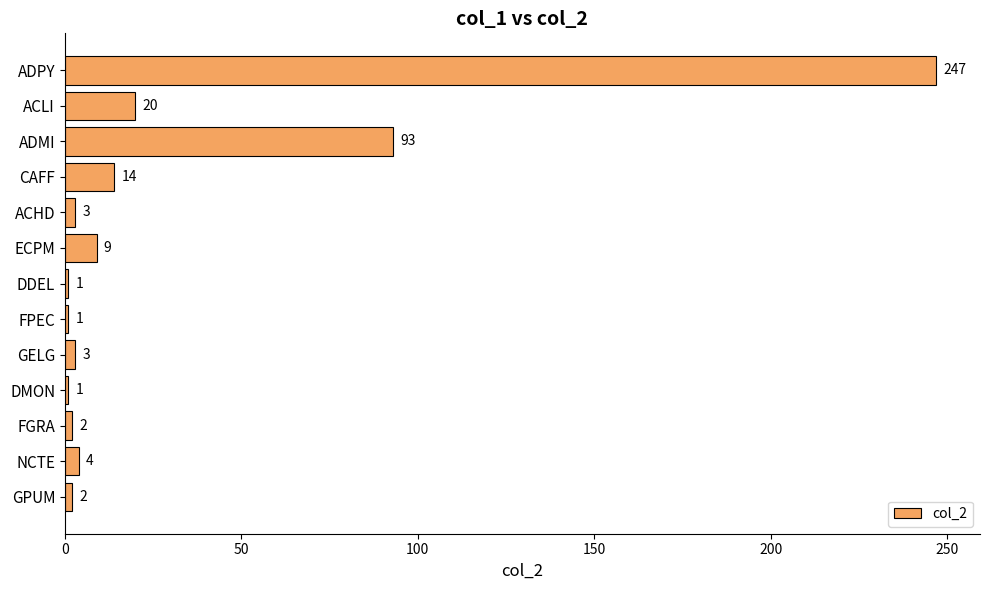

The chart shows a value of 93 at ADMI. True or false?

True